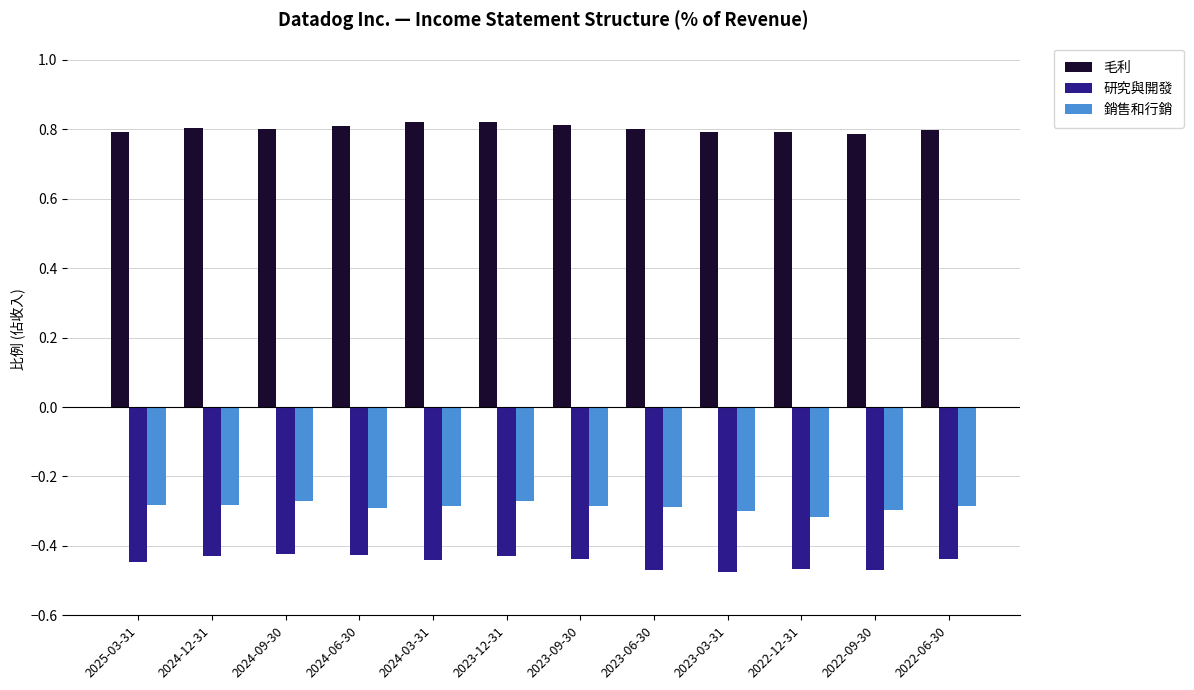

At how many categories does at least one series exceed 0?

12